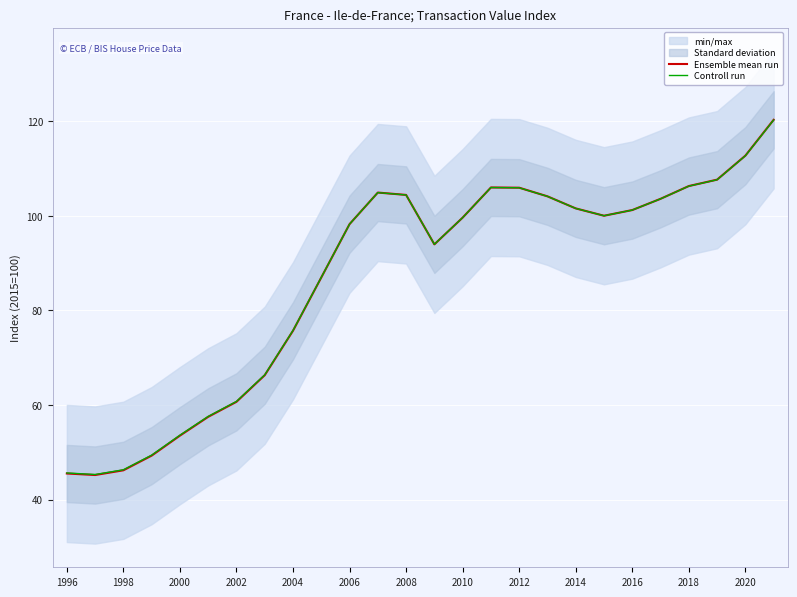

True or false: Ensemble mean run has a value of 53.5 at 2000.

True